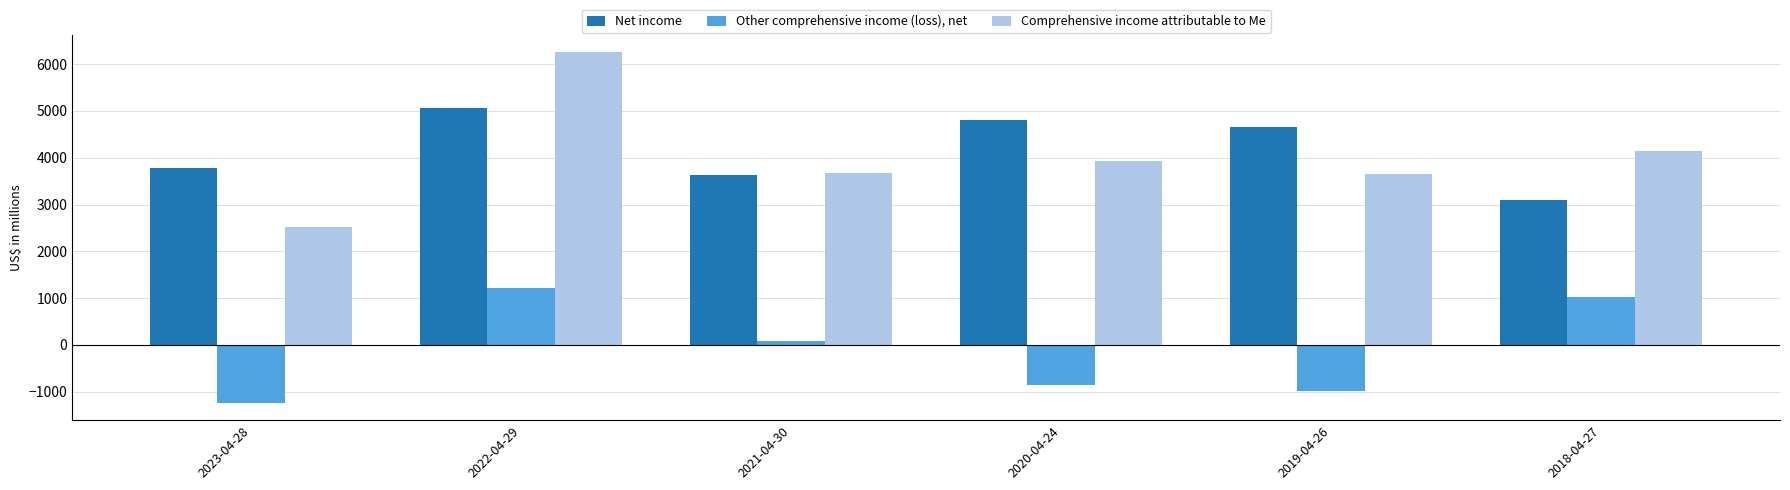

How many bars are there in total?

18